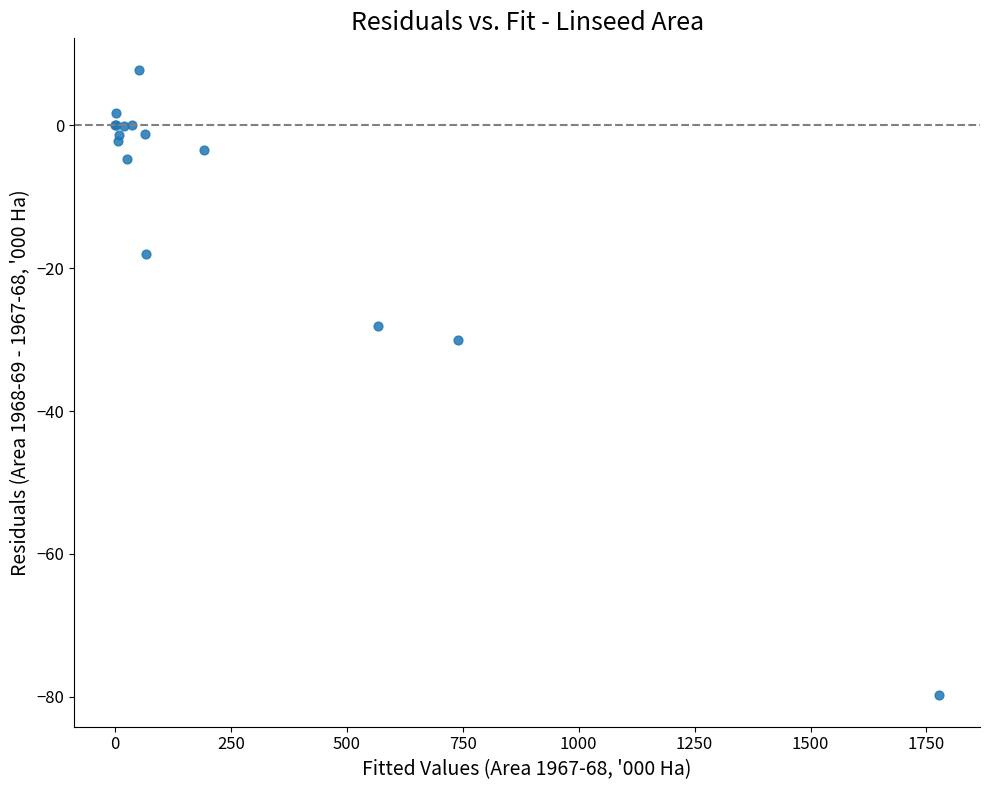

What Y value in the scatter plot is closest to -35?

-30.1